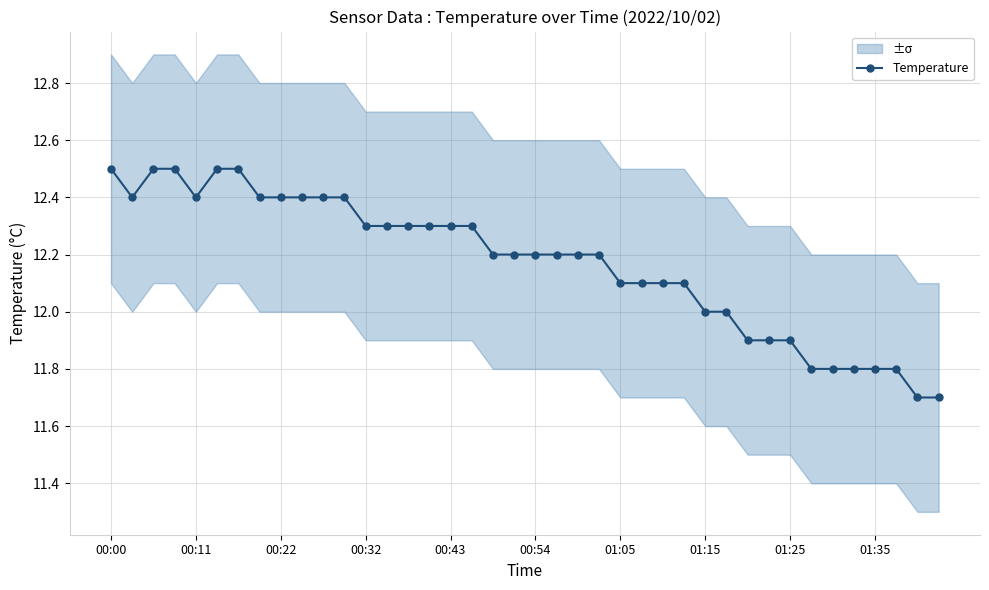

What is the lowest value of the Temperature series?

11.7